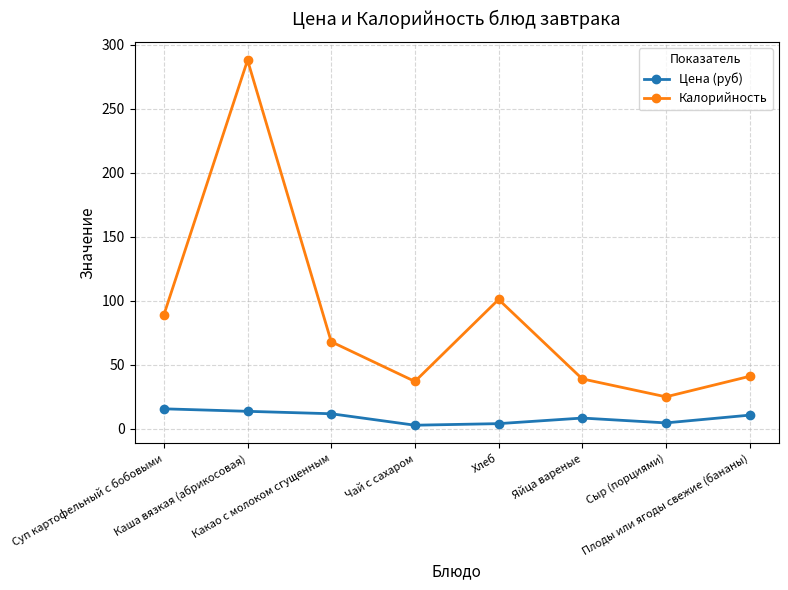

True or false: Цена (руб) and Калорийность cross at least once.

False